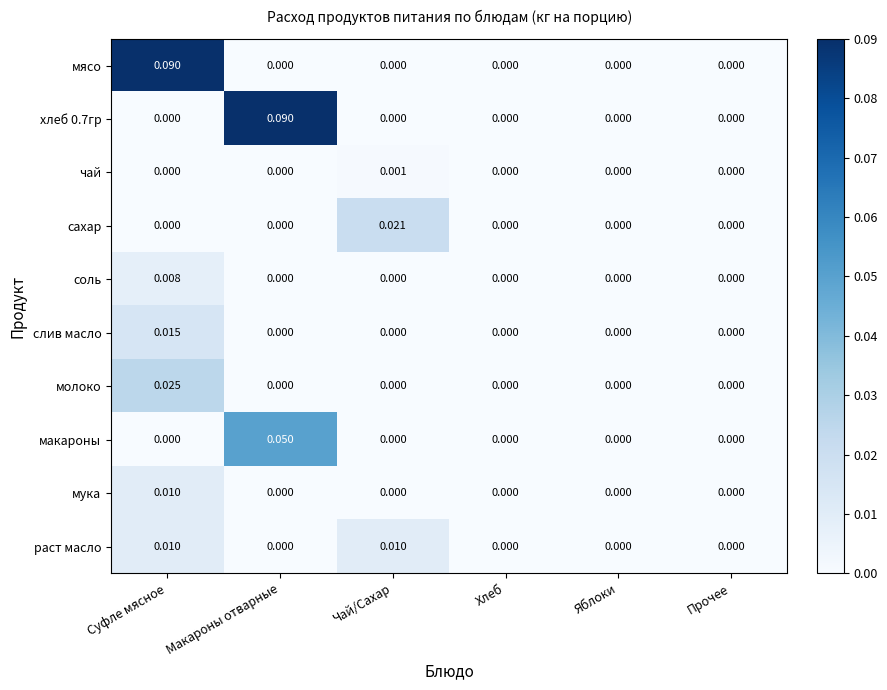

Which category has the highest value in the сахар series?

Чай/Сахар